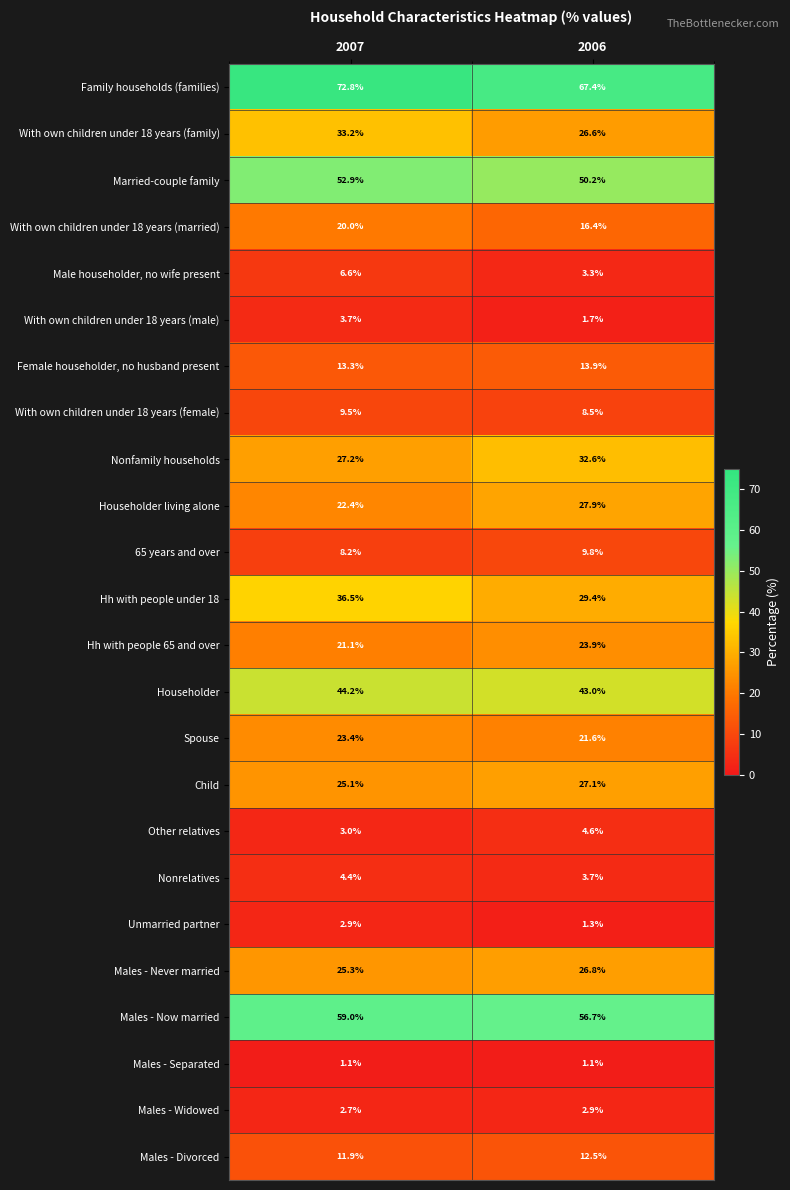

What is the maximum value for Nonrelatives?

4.4